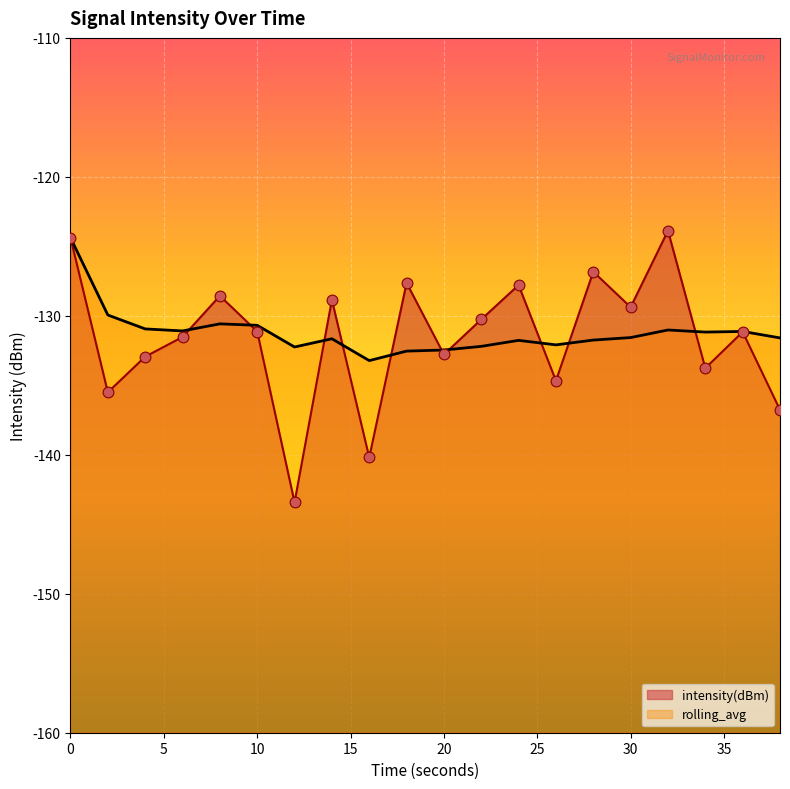

Which series contains the highest Y value?

intensity(dBm)